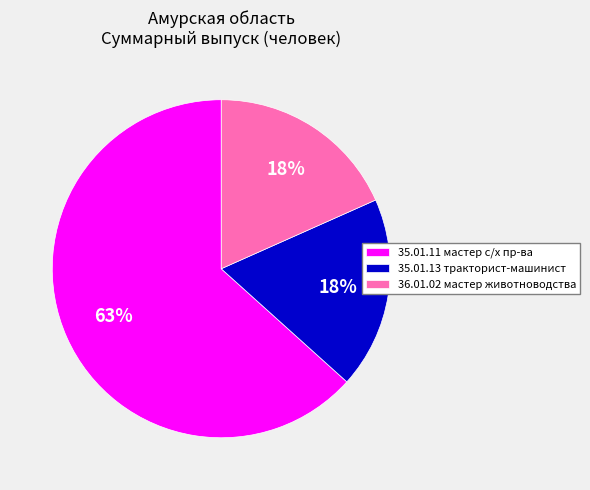

What is the majority slice?

35.01.11 мастер с/х пр-ва